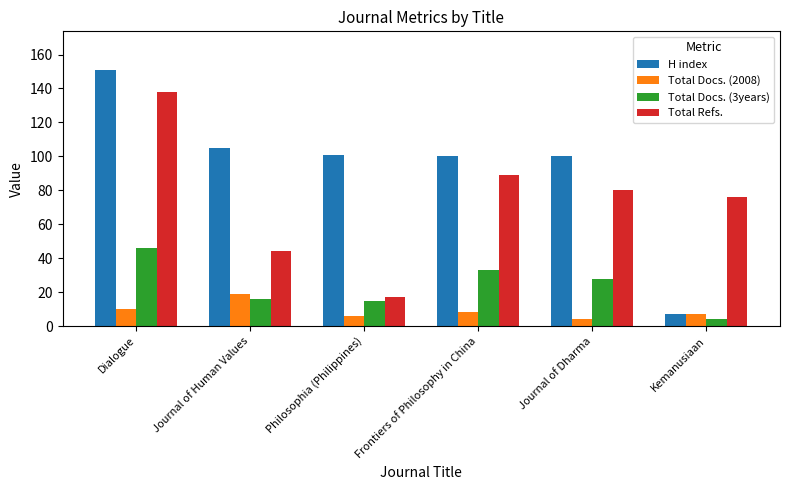

How many values in the Total Refs. series are below 80?

3